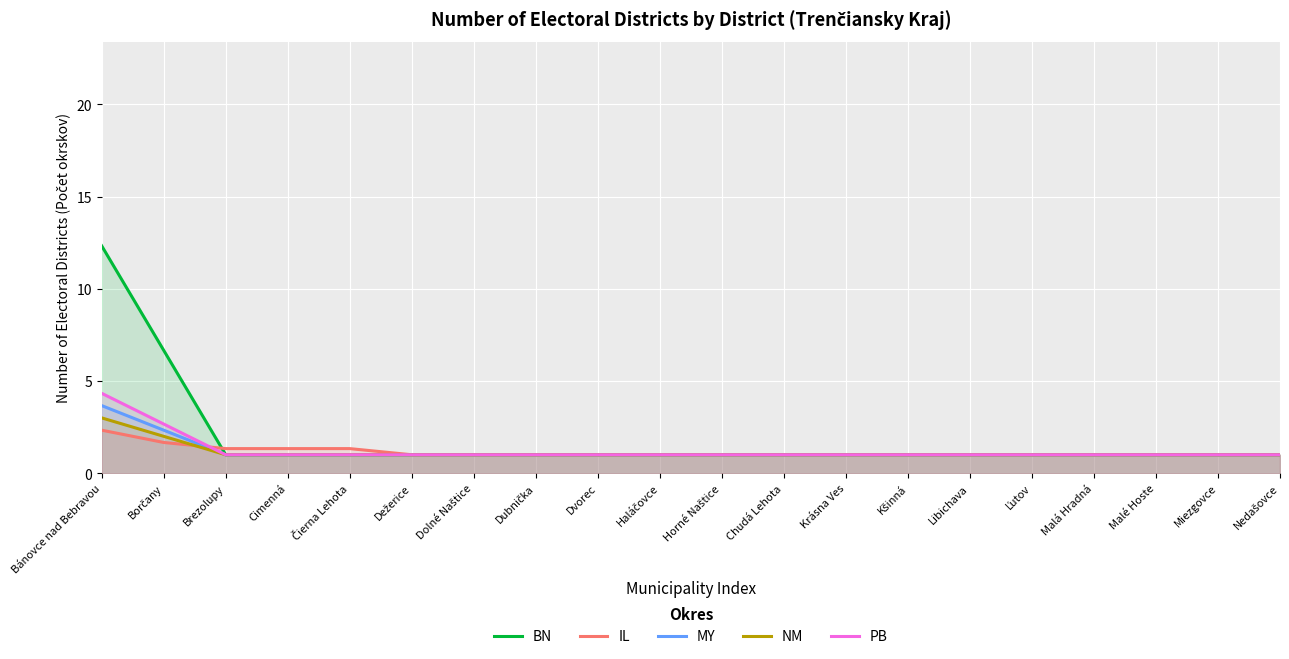

Is the value of NM at Libichava greater than the value of IL at Nedašovce?

No